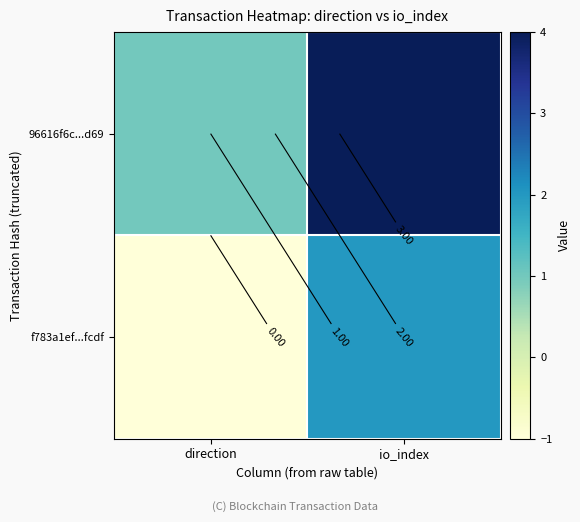

What is the minimum value for 96616f6c...d69?

1